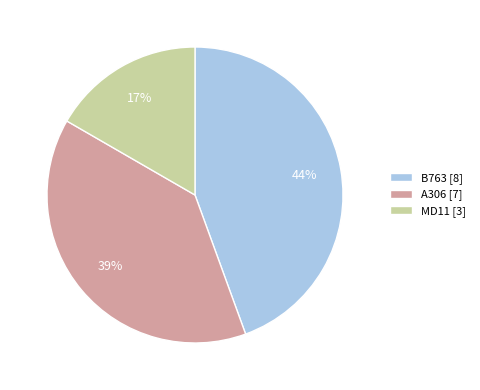

Is A306 the majority of the pie?

No